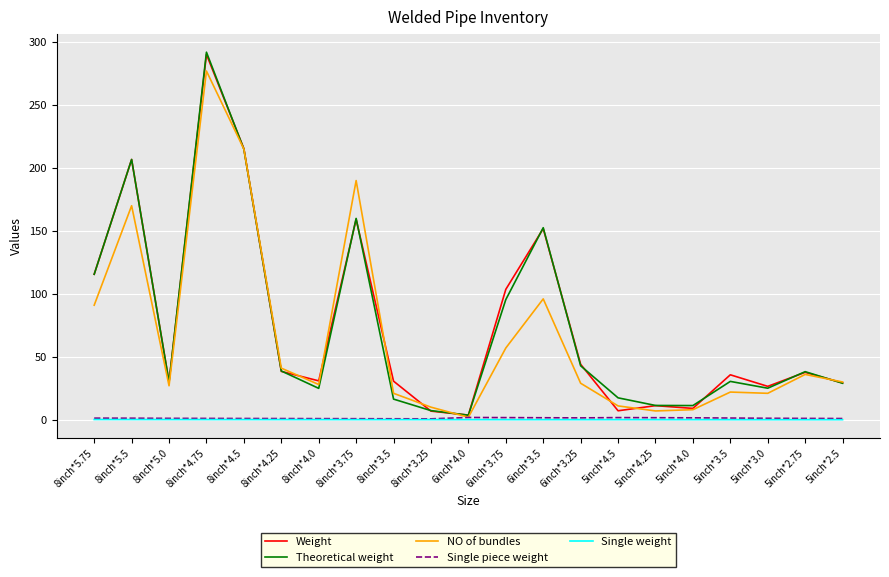

True or false: NO of bundles has a value of 277.0 at 8inch*4.75.

True